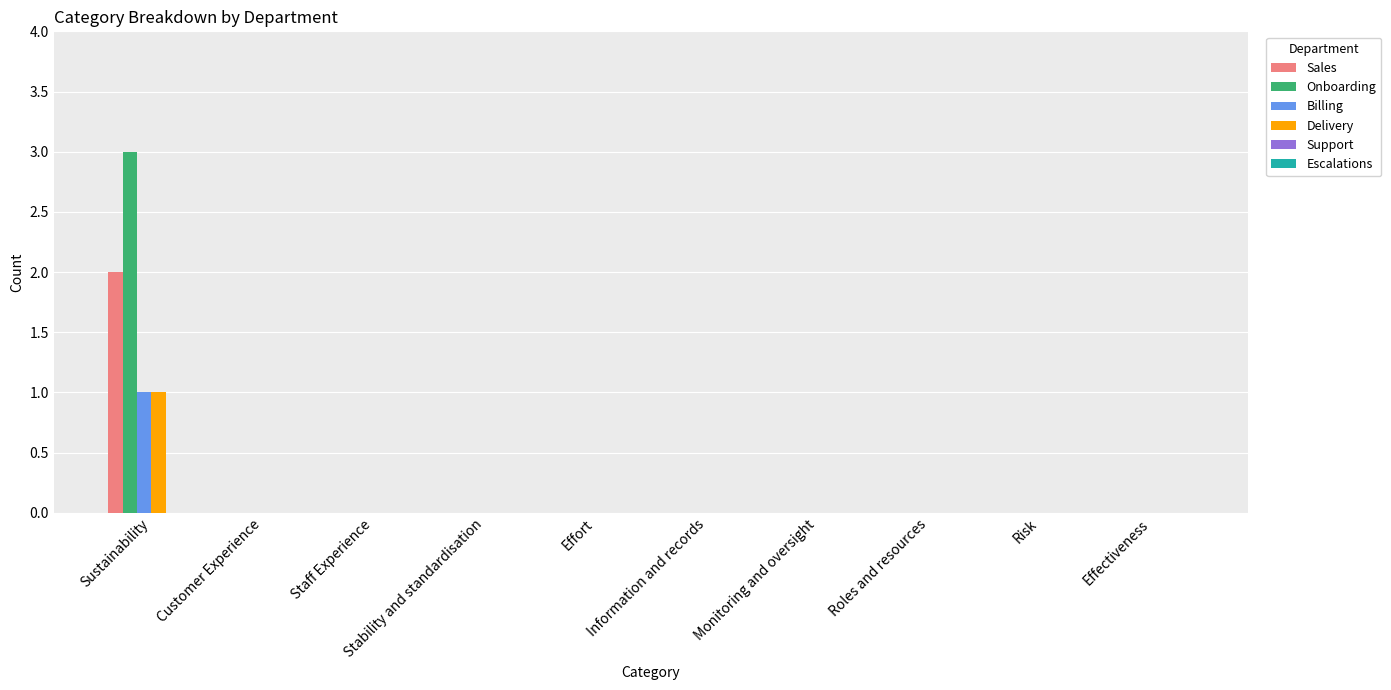

What is the greatest value displayed?

3